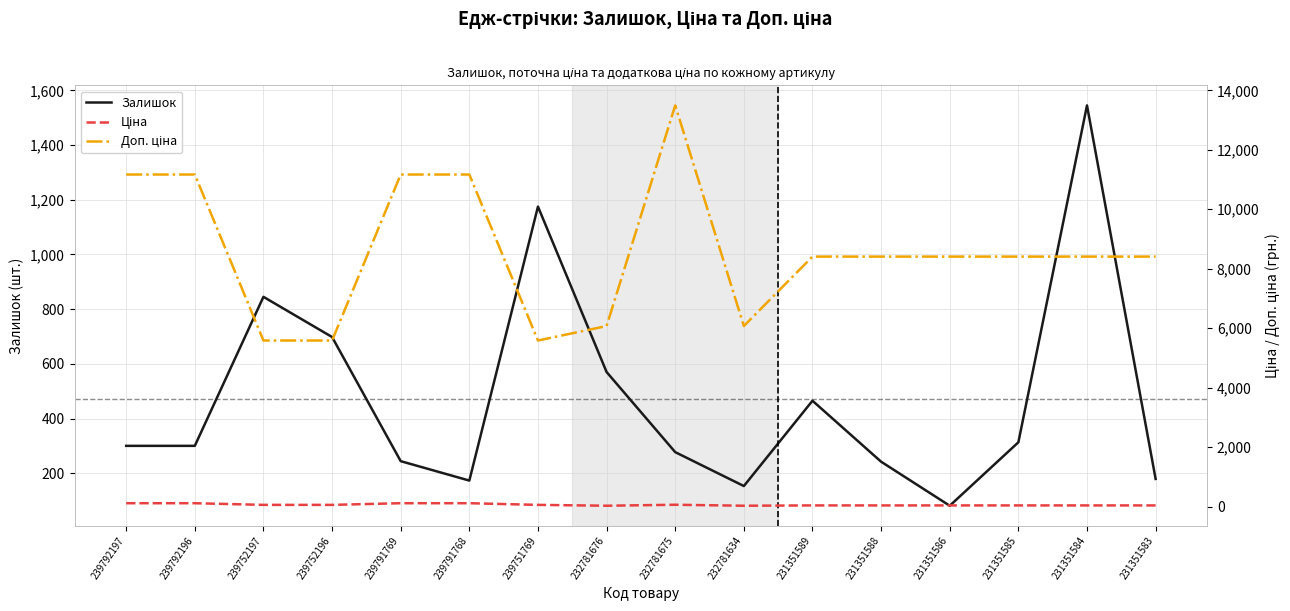

True or false: Ціна and Залишок cross at least once.

False